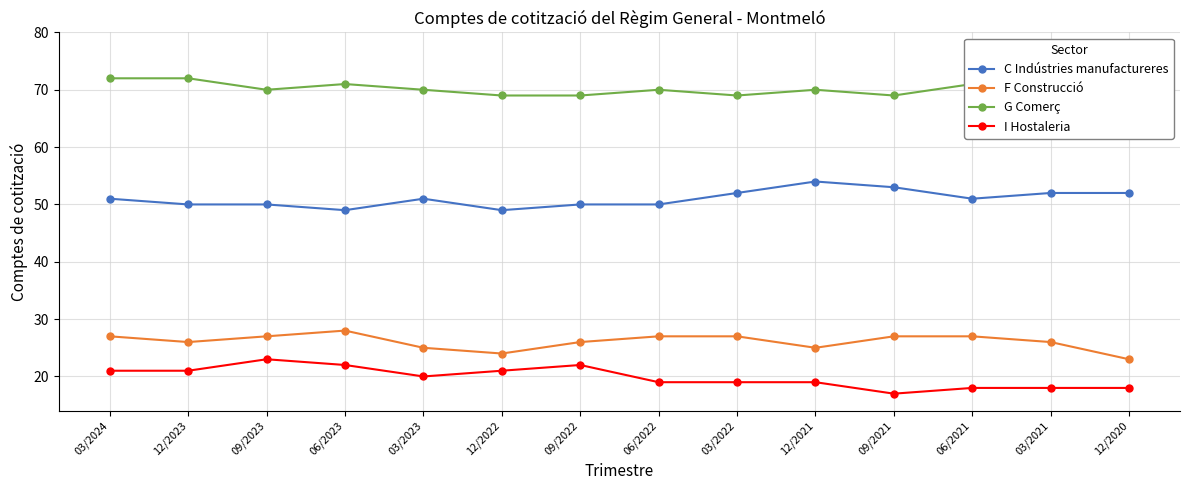

Reading left to right, list all the values displayed in this chart.

C Indústries manufactureres: 03/2024=51	12/2023=50	09/2023=50	06/2023=49	03/2023=51	12/2022=49	09/2022=50	06/2022=50	03/2022=52	12/2021=54	09/2021=53	06/2021=51	03/2021=52	12/2020=52
F Construcció: 03/2024=27	12/2023=26	09/2023=27	06/2023=28	03/2023=25	12/2022=24	09/2022=26	06/2022=27	03/2022=27	12/2021=25	09/2021=27	06/2021=27	03/2021=26	12/2020=23
G Comerç: 03/2024=72	12/2023=72	09/2023=70	06/2023=71	03/2023=70	12/2022=69	09/2022=69	06/2022=70	03/2022=69	12/2021=70	09/2021=69	06/2021=71	03/2021=70	12/2020=77
I Hostaleria: 03/2024=21	12/2023=21	09/2023=23	06/2023=22	03/2023=20	12/2022=21	09/2022=22	06/2022=19	03/2022=19	12/2021=19	09/2021=17	06/2021=18	03/2021=18	12/2020=18